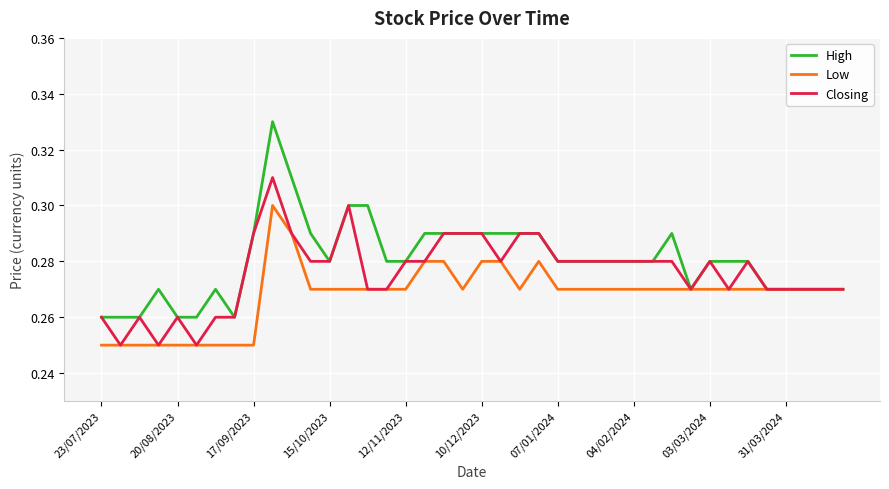

Which series has the widest spread of values?

High